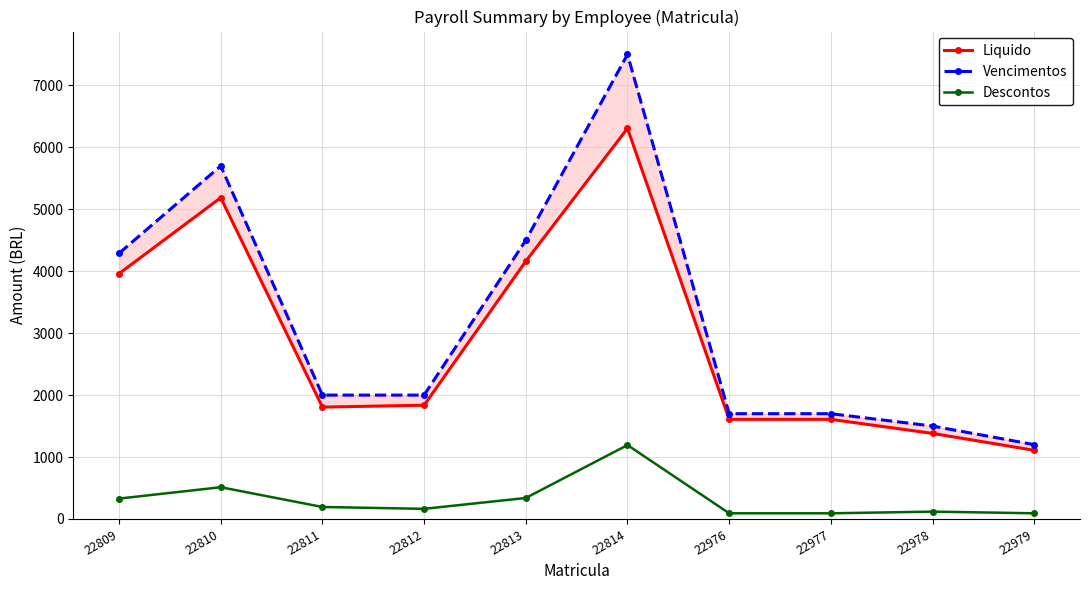

What is the value of the Descontos point at the 9th from the left?

118.5